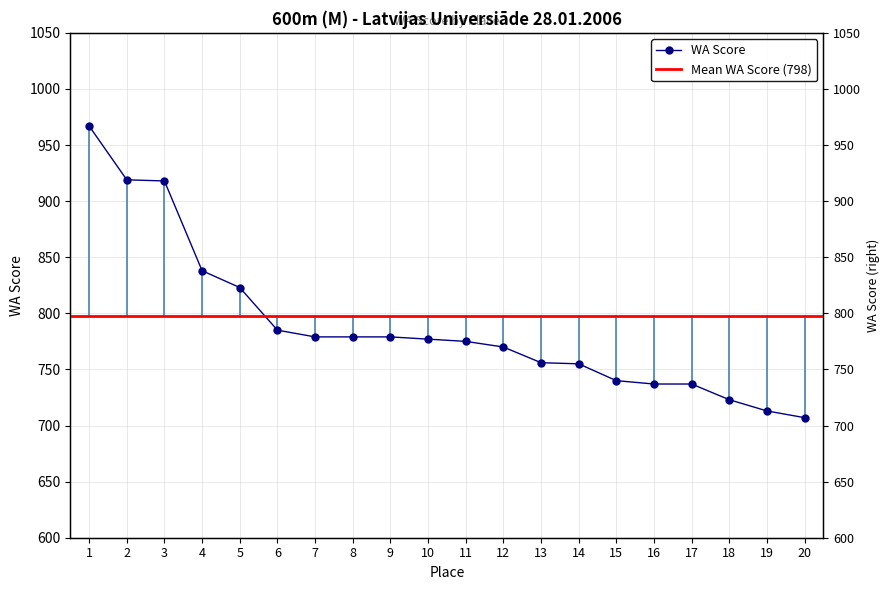

Reading right to left, extract all data points from this chart.

707	713	723	737	737	740	755	756	770	775	777	779	779	779	785	823	838	918	919	967